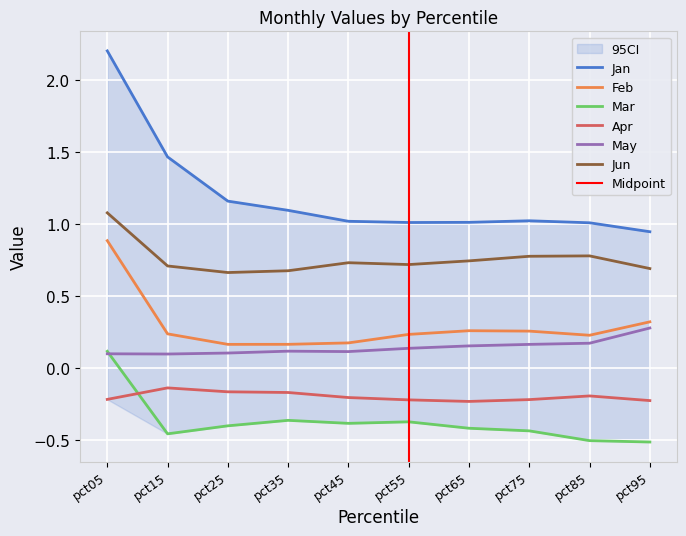

What is the difference between the second highest and minimum values in the May series?

0.1